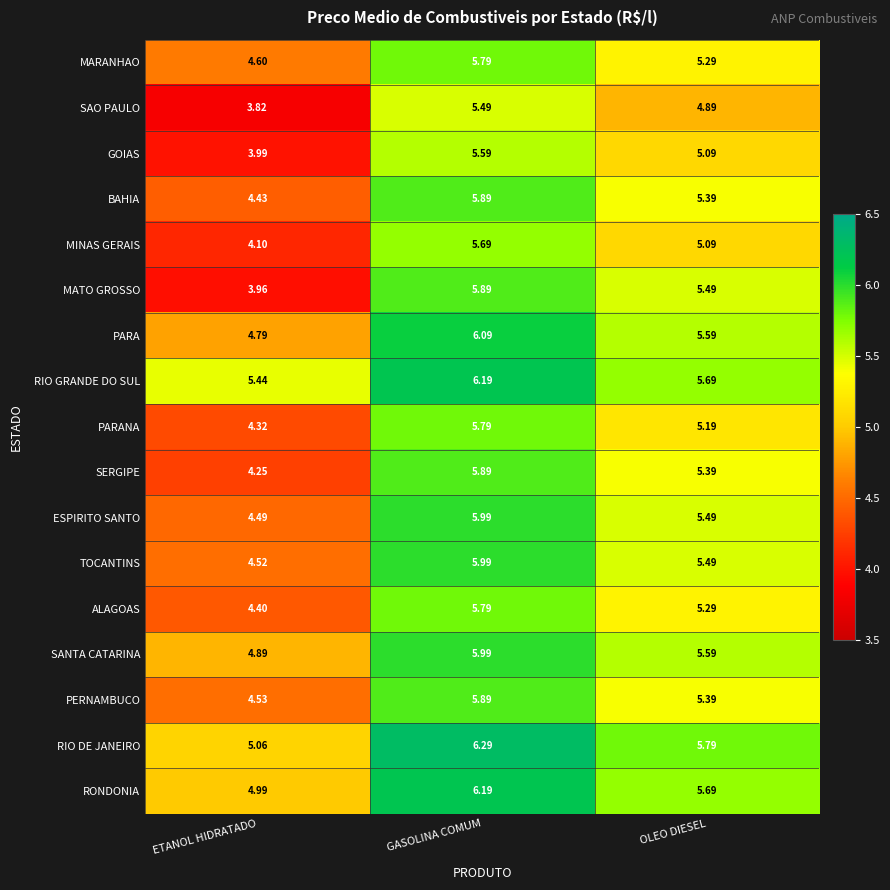

Which category has the lowest value in the SAO PAULO series?

ETANOL HIDRATADO